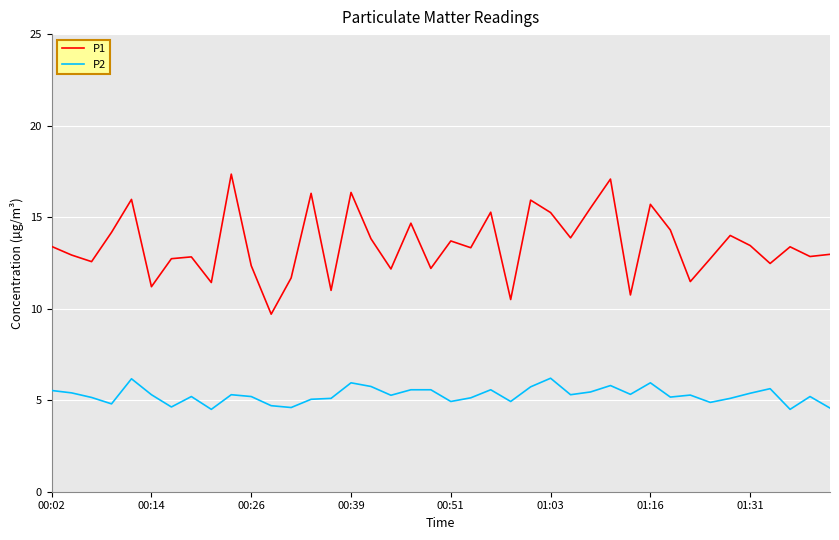

List the series in order of their overall mean, lowest first.

P2, P1